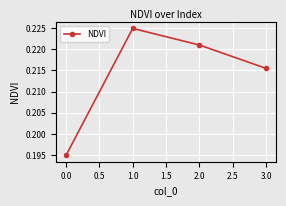

Which label corresponds to the largest value in the chart?

1.0